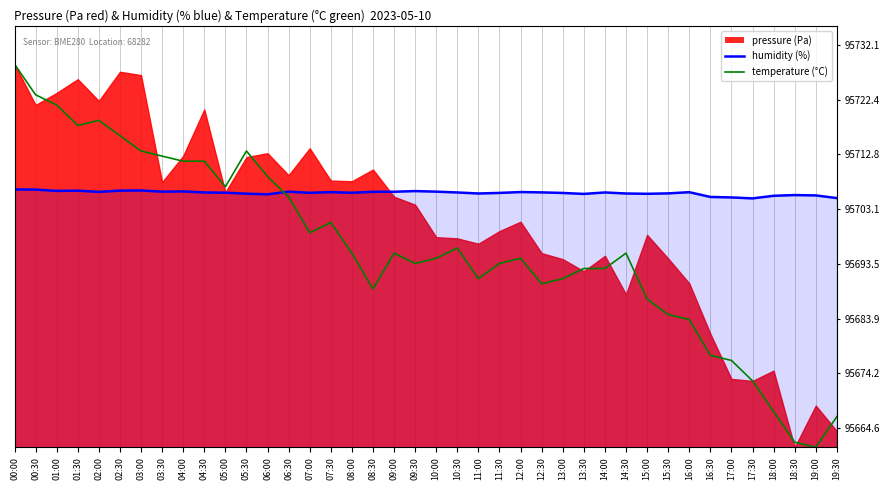

What is the sum of the values at 14:00 and 12:00?

96.0